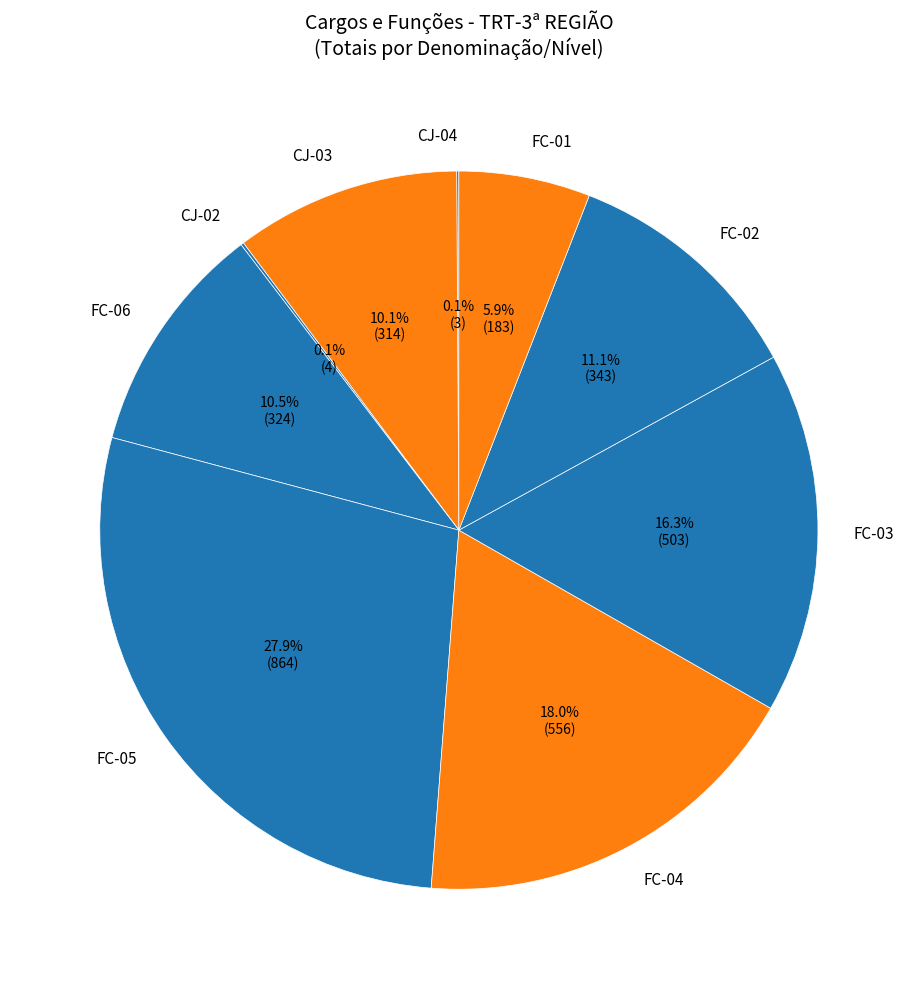

How much of the chart is everything except FC-02?

88.9%